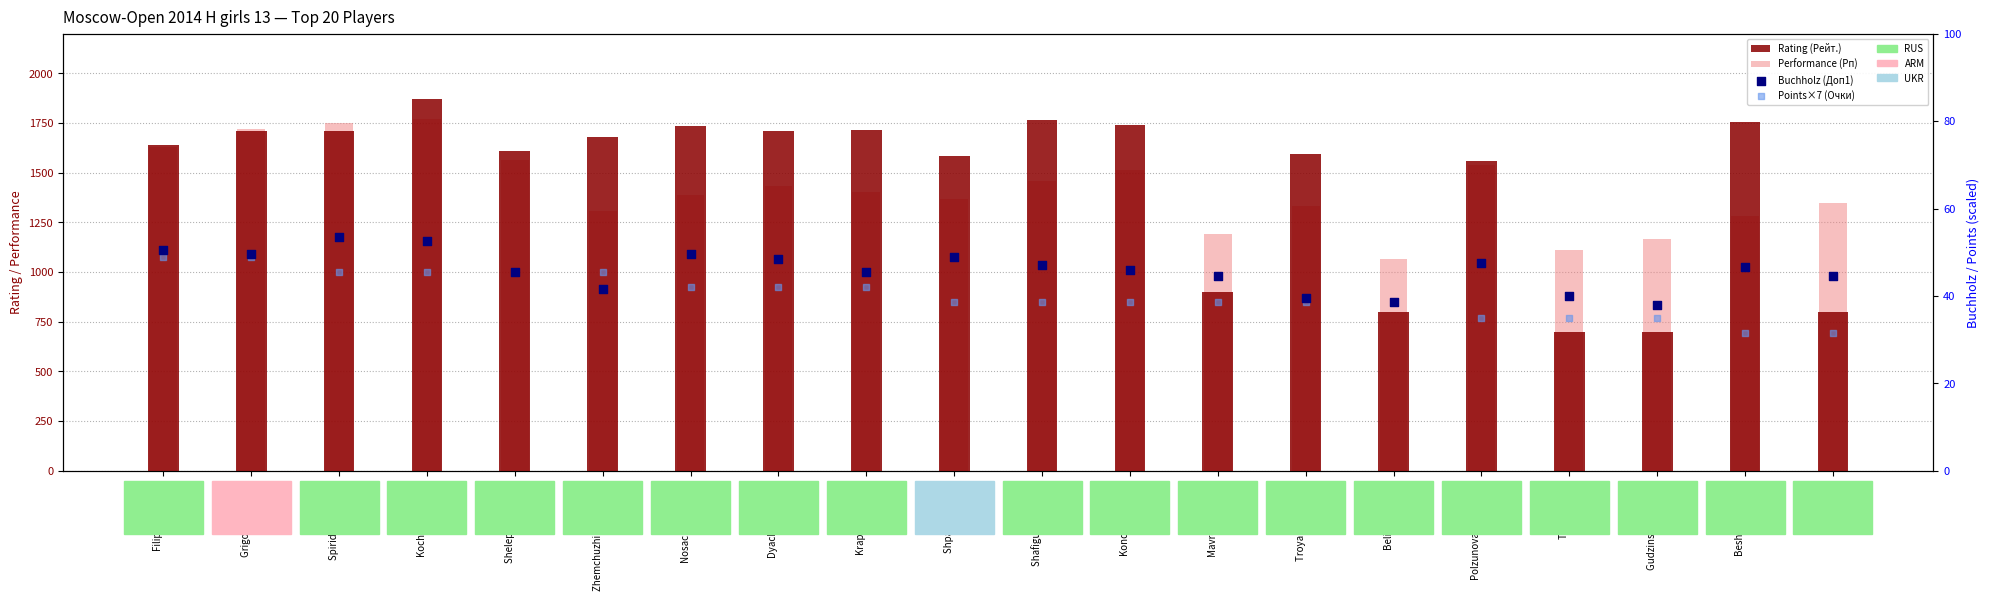

Which series has the largest total across all categories?

Rating (Рейт.)